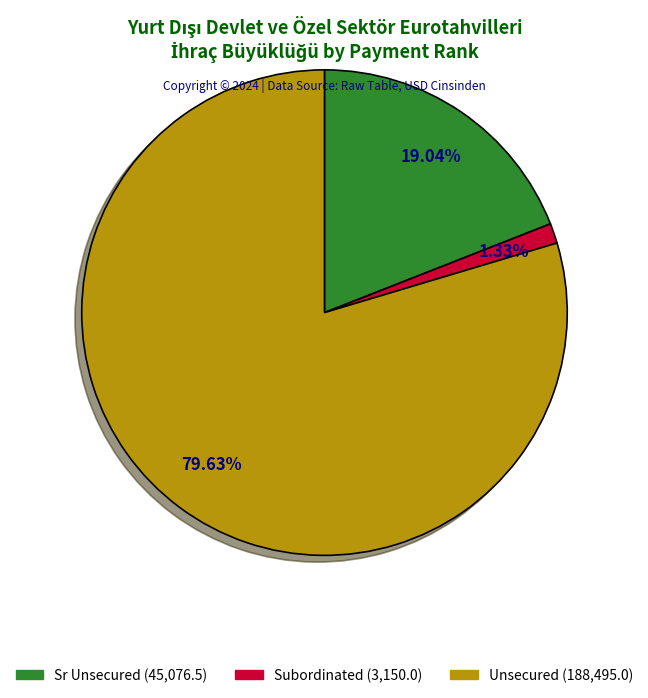

Between Subordinated and Unsecured, which is larger?

Unsecured